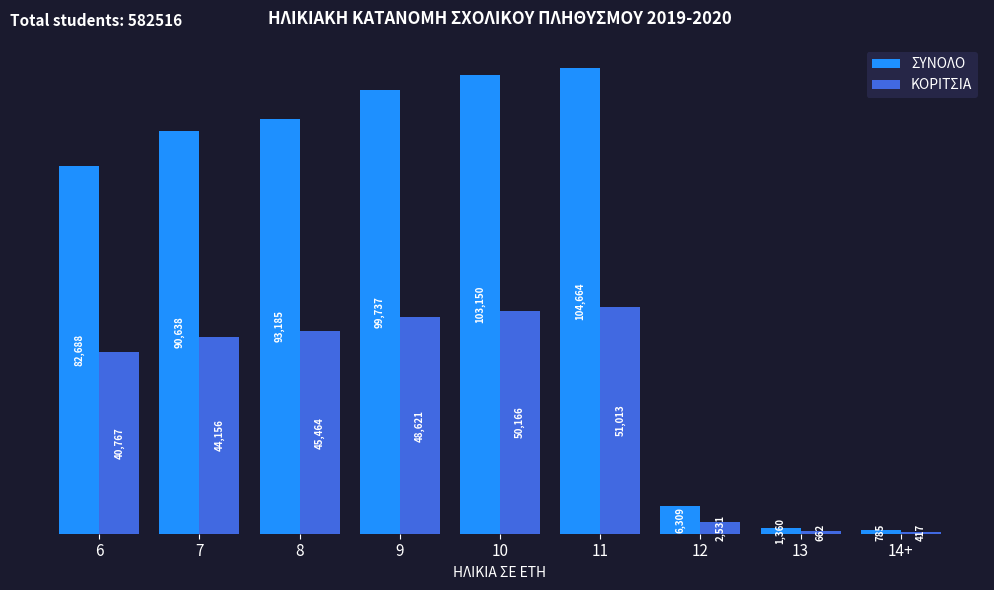

Between 6 and 11, which series saw the biggest shift?

ΣΥΝΟΛΟ